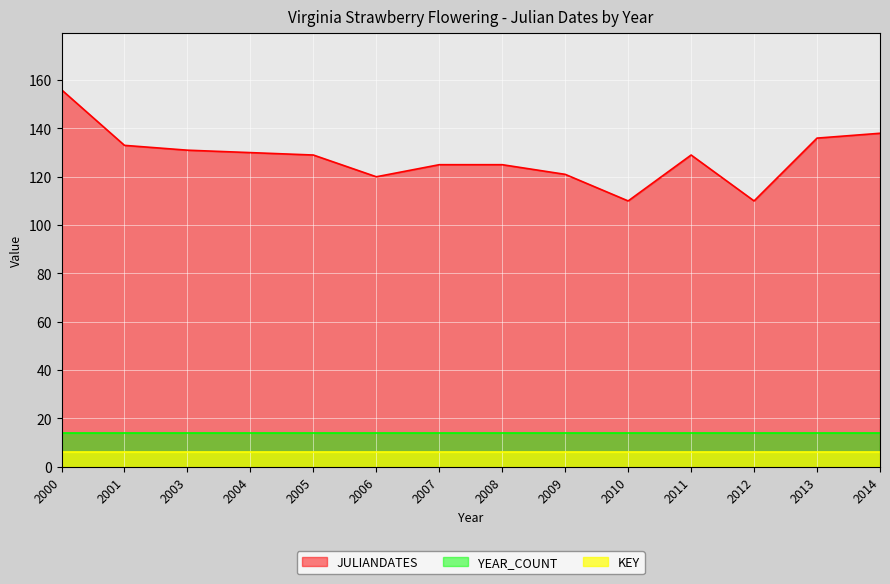

True or false: YEAR_COUNT has more than 1 points higher than both neighbors.

False